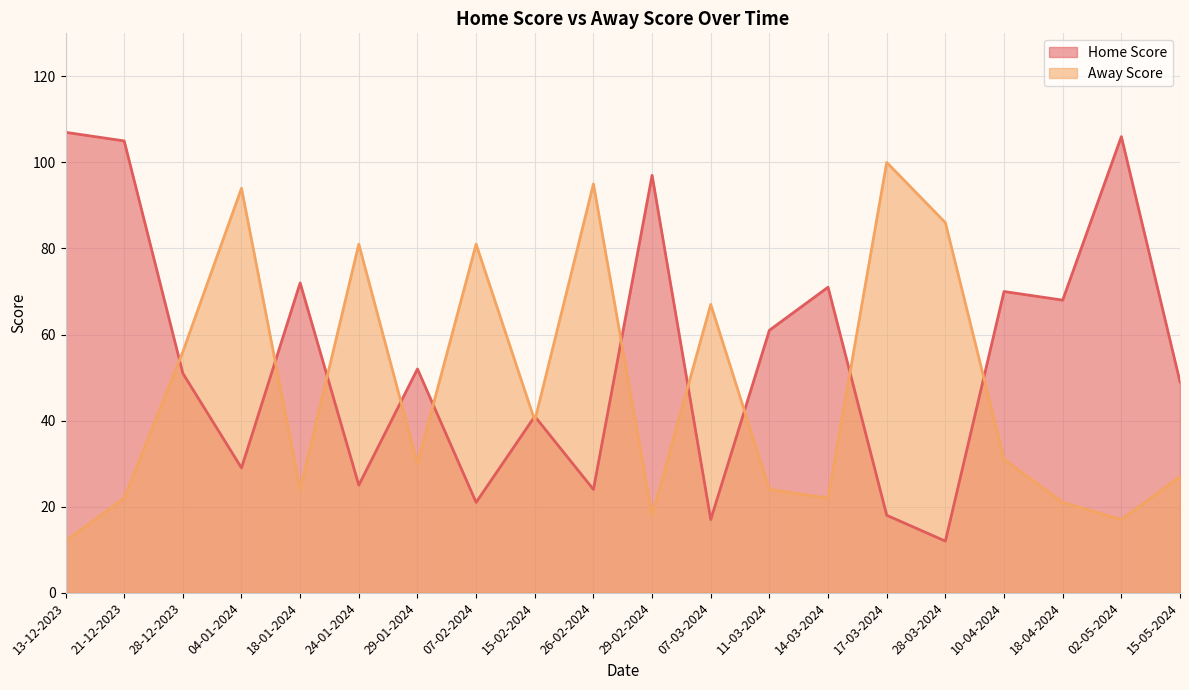

Where is the first local minimum for Away Score?

18-01-2024